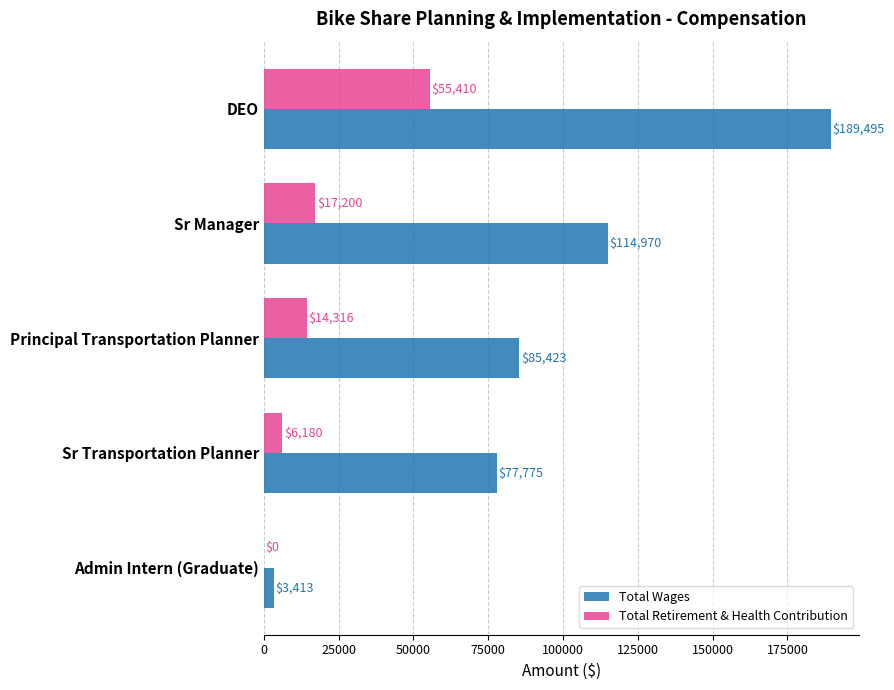

What is the highest value of the Total Wages series?

189495